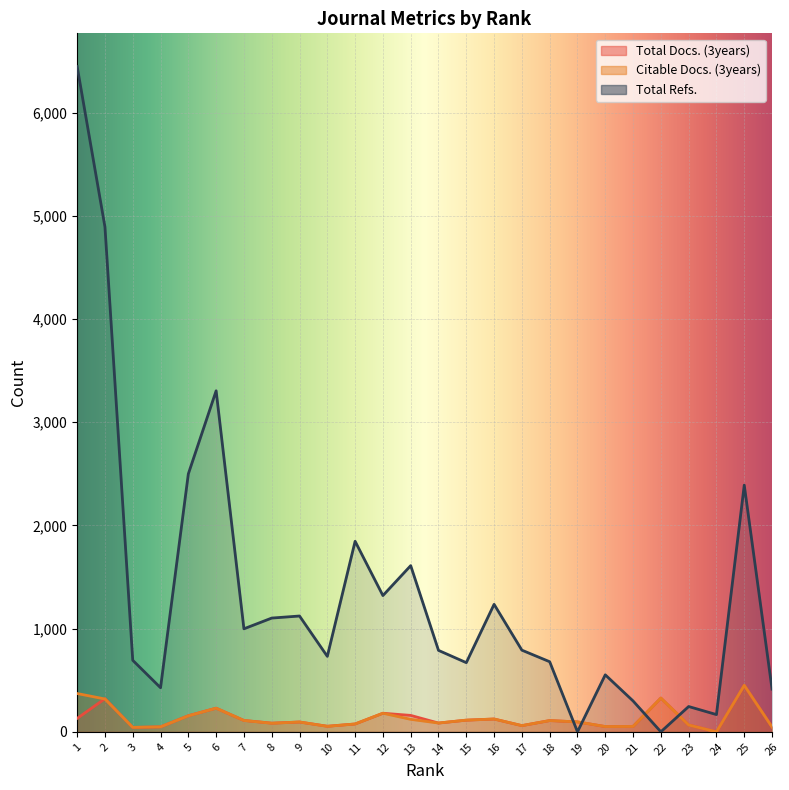

What is the highest value of the Citable Docs. (3years) series?

450